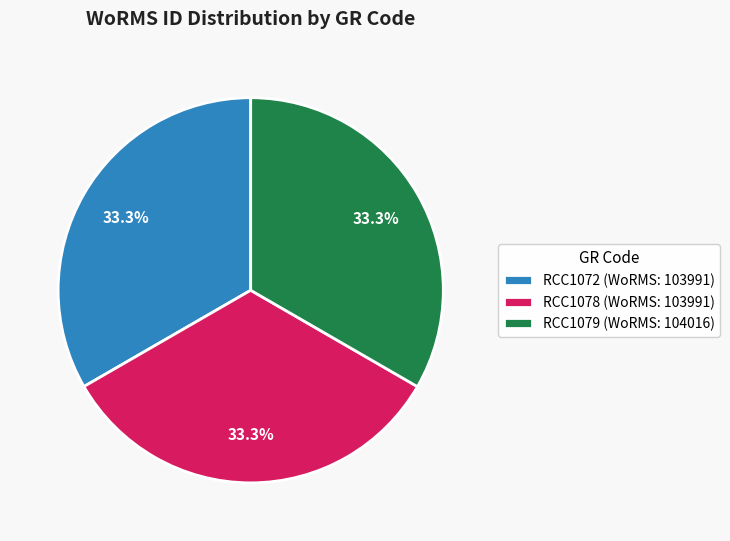

What percentage is the RCC1072 slice, to the nearest percent?

33%